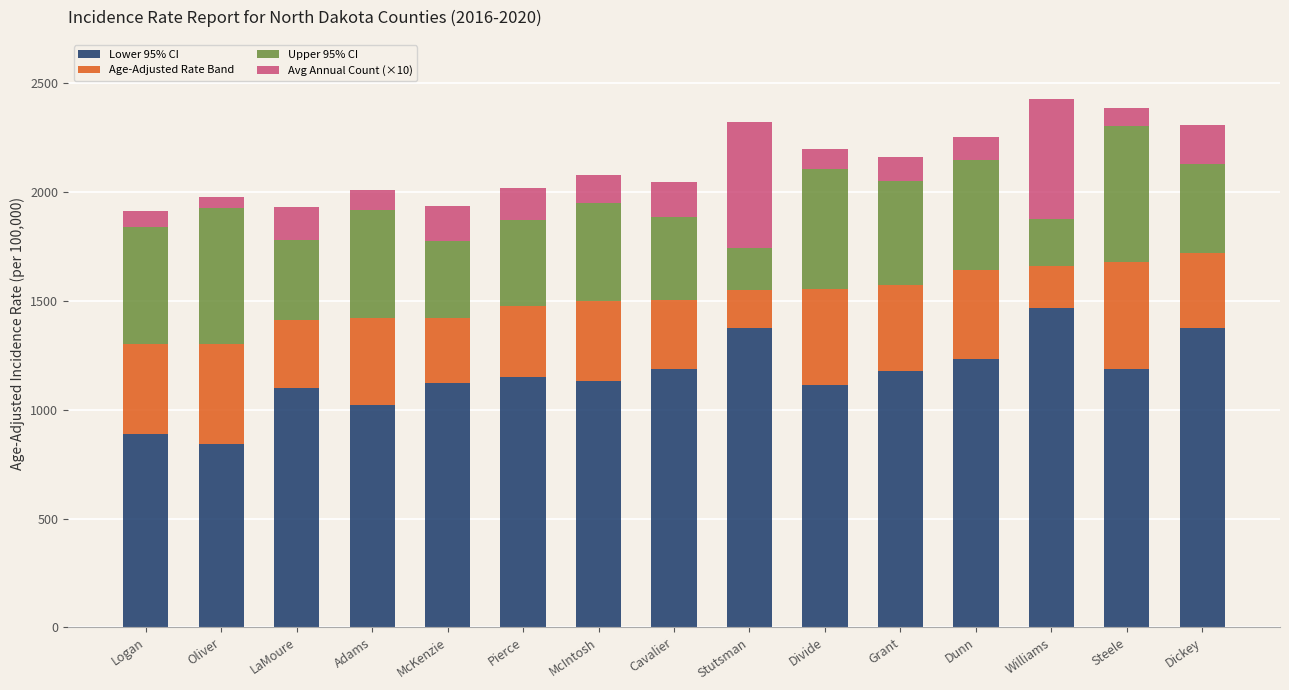

What is the highest value of the Lower 95% CI series?

1465.9